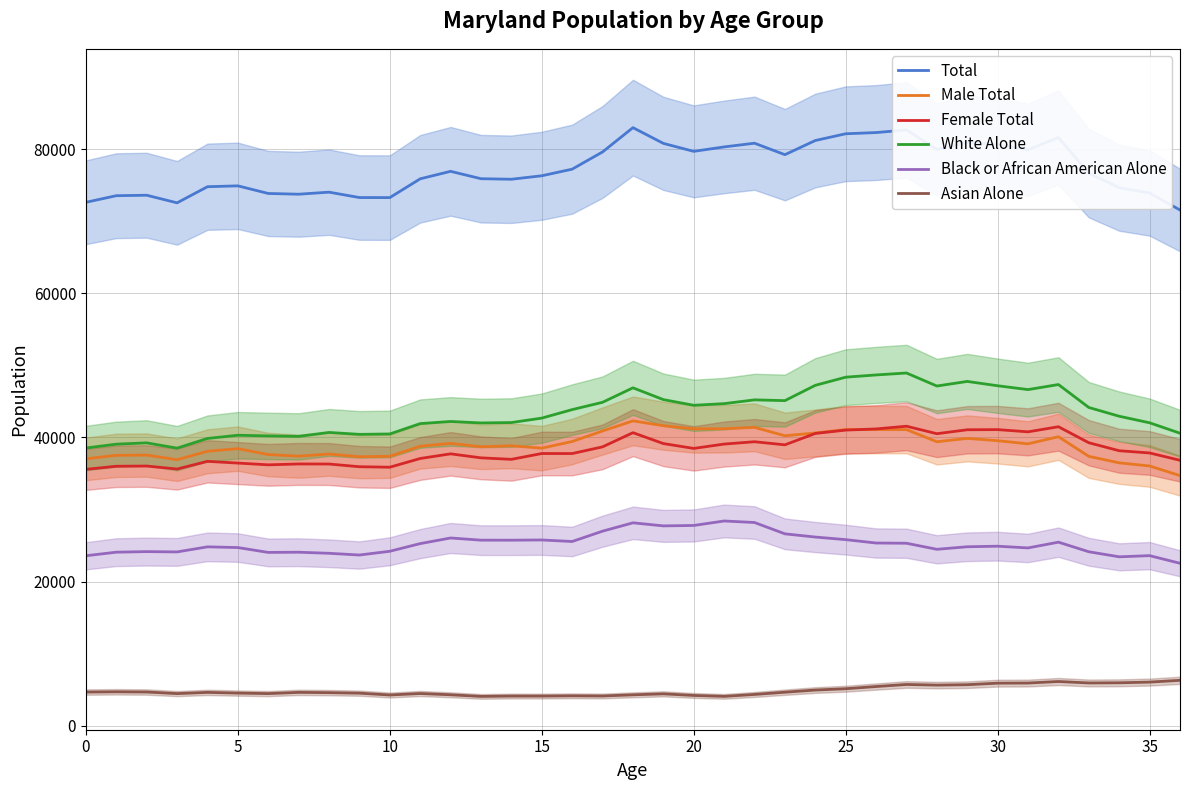

Is it true that Female Total equals 62692 at 0?

False